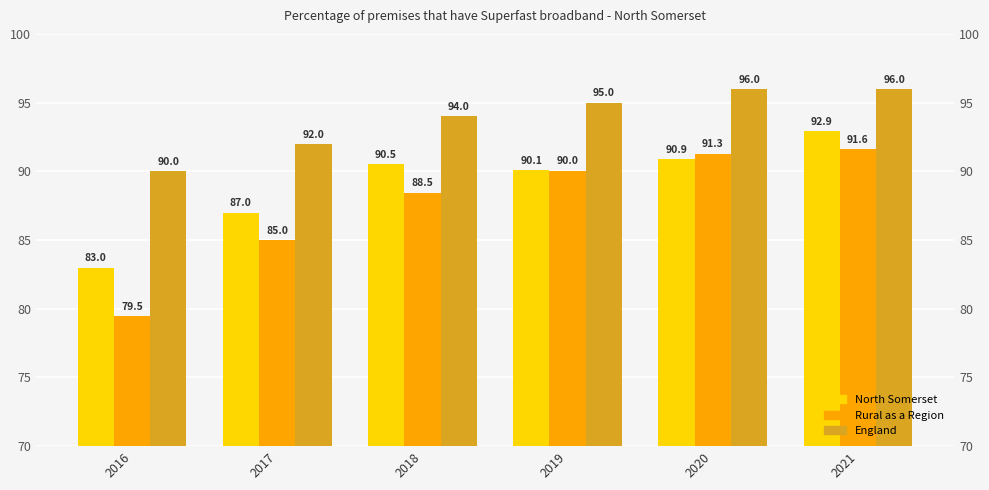

What is the greatest value displayed?

96.0